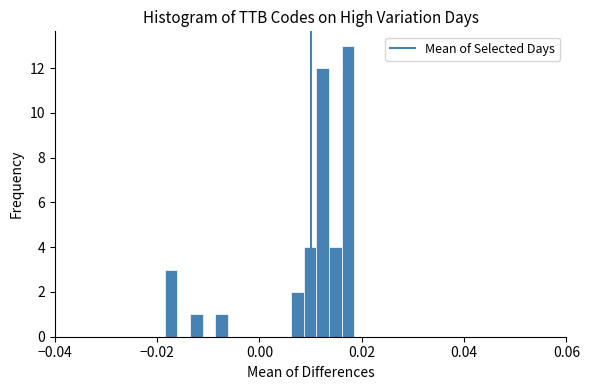

Around what value on the x-axis is the tallest bar? Give the approximate position of its centre, as read against the axis.

0.018